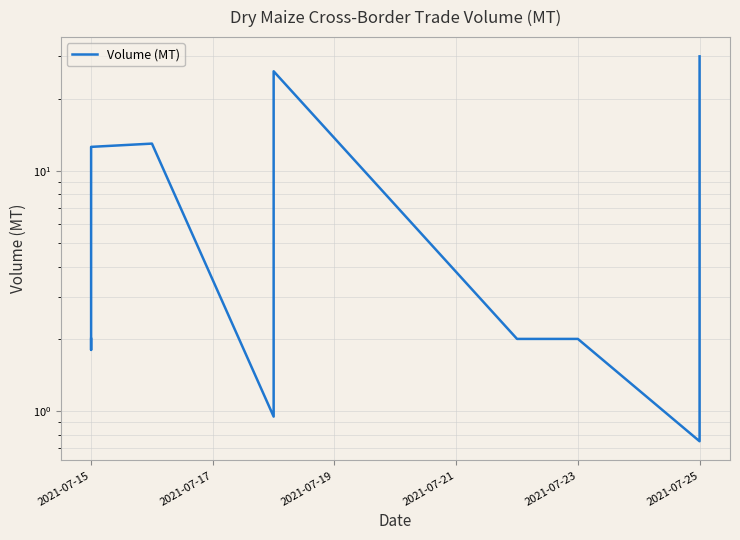

What is the sum of the values at 2021-07-21 and 7?

15.0